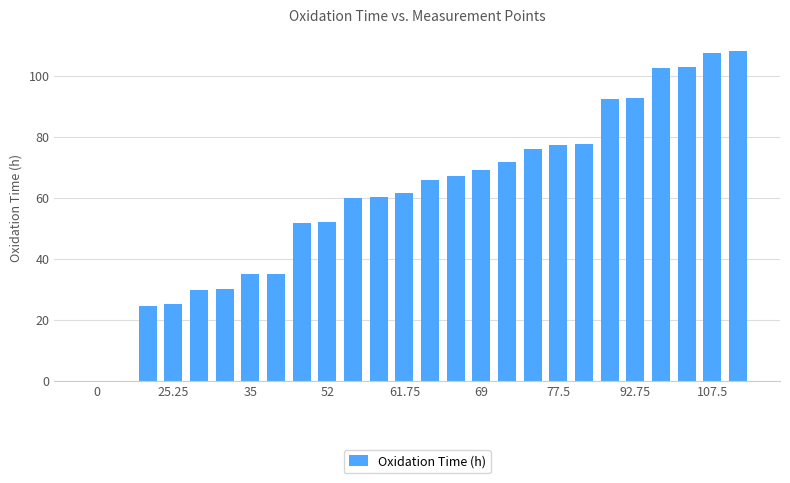

What is the greatest value displayed?

108.0